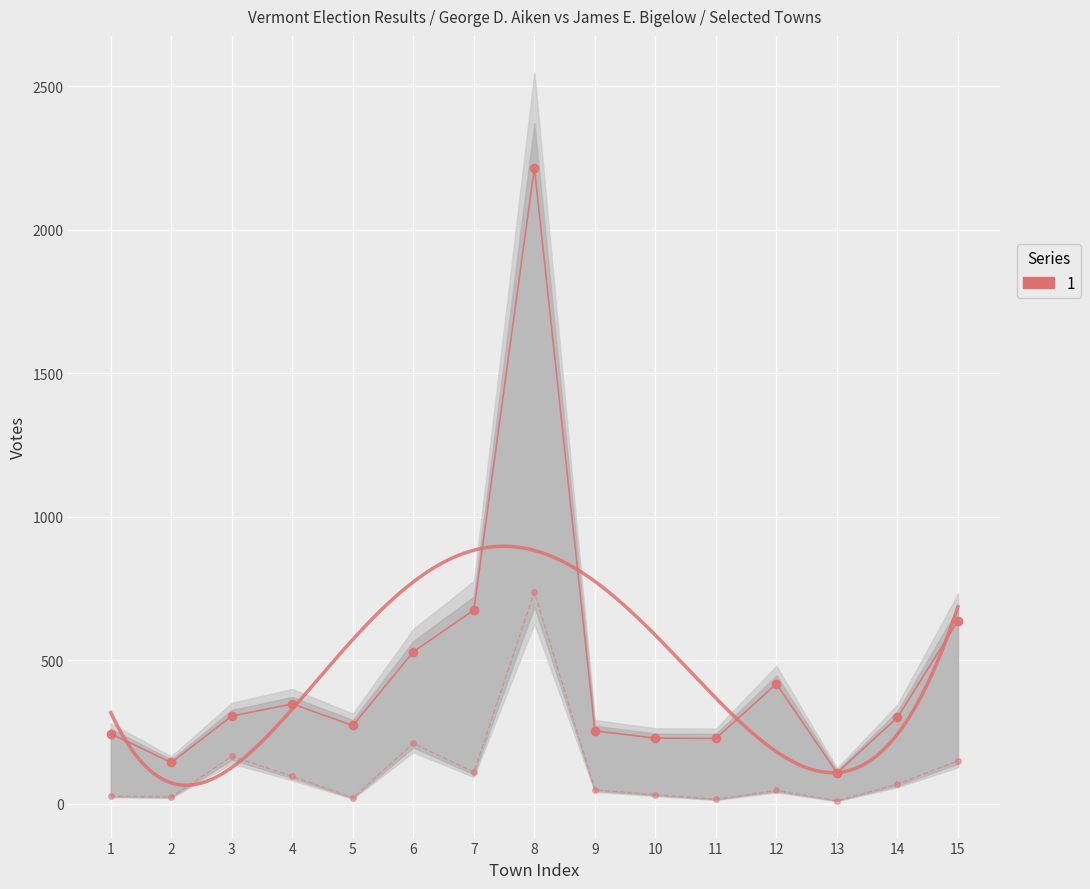

At which label does George D. Aiken reach its peak?

8